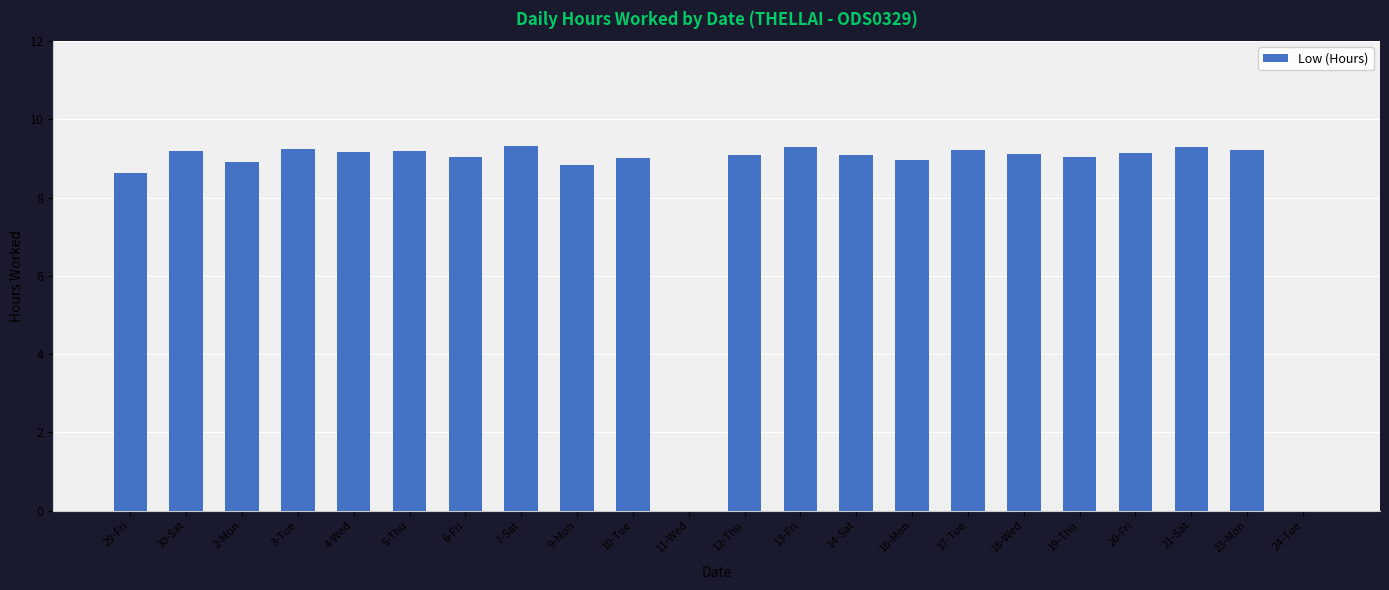

Does the chart contain stacked bars?

No